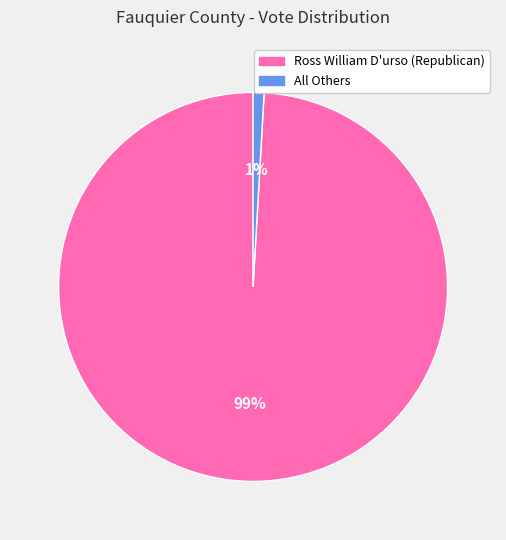

Rank the categories by value from highest to lowest.

Ross William D'urso (Republican), All Others